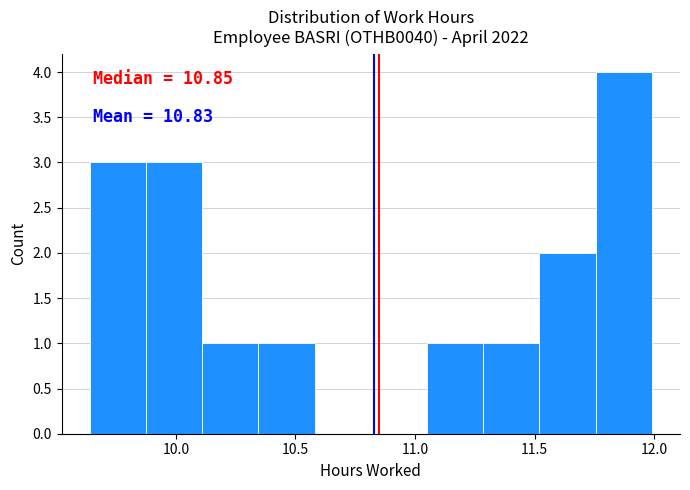

Over which range of the x-axis is the bar tallest?

11.755 to 11.990